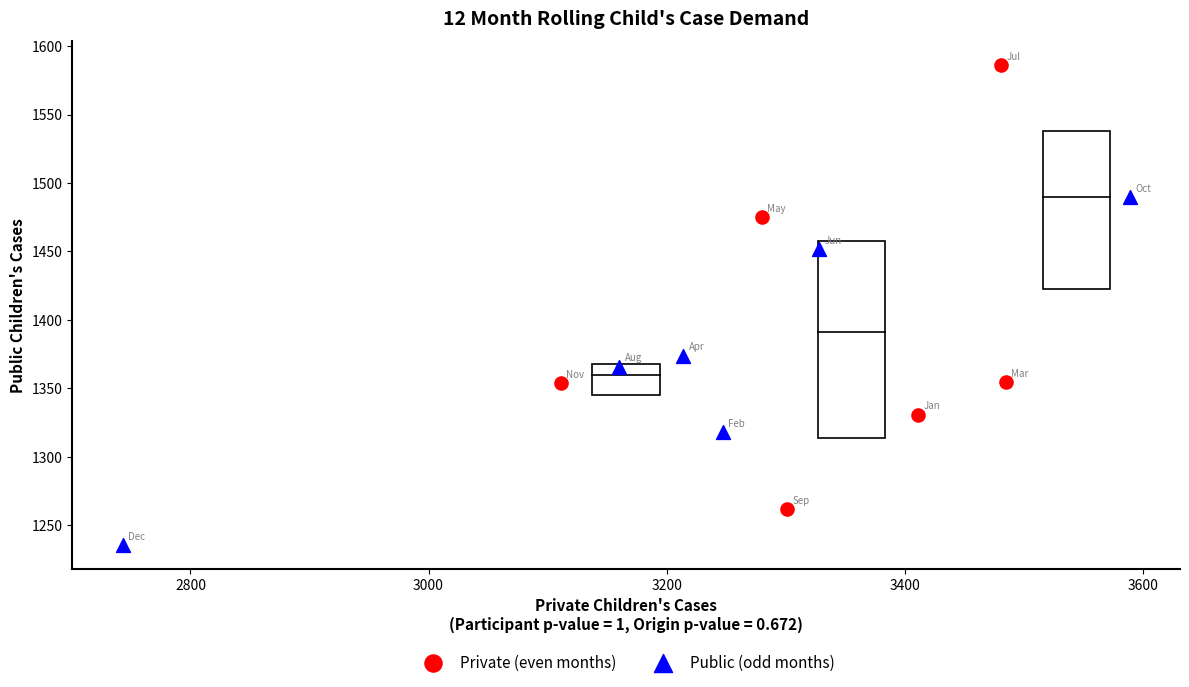

Which series reaches the maximum Y coordinate?

Private (even months)